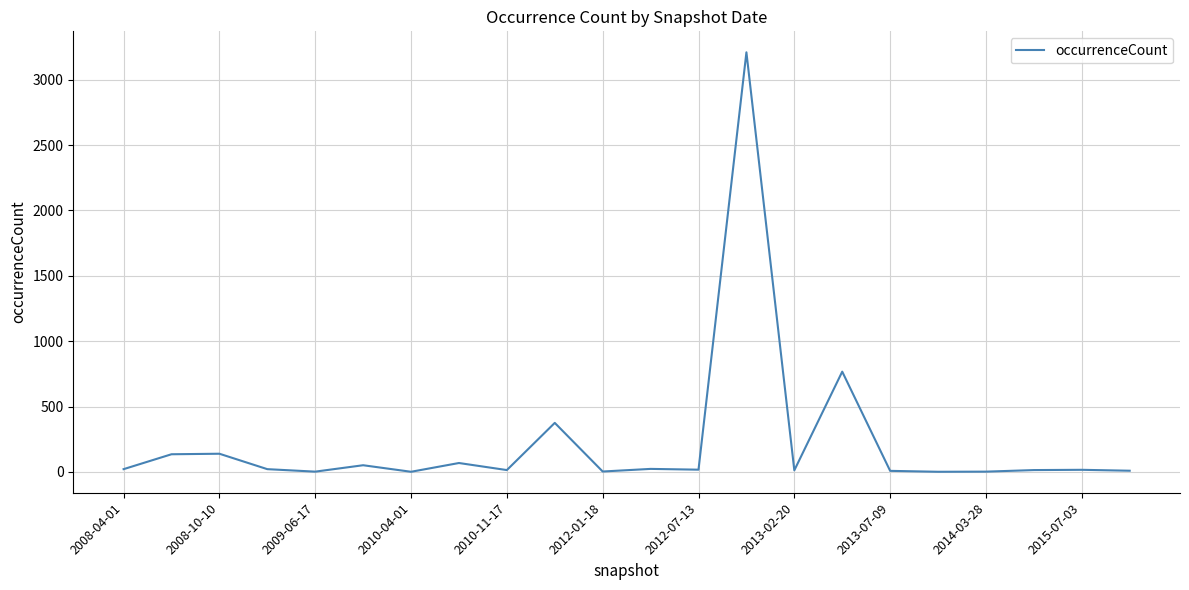

What is the greatest value displayed?

3210